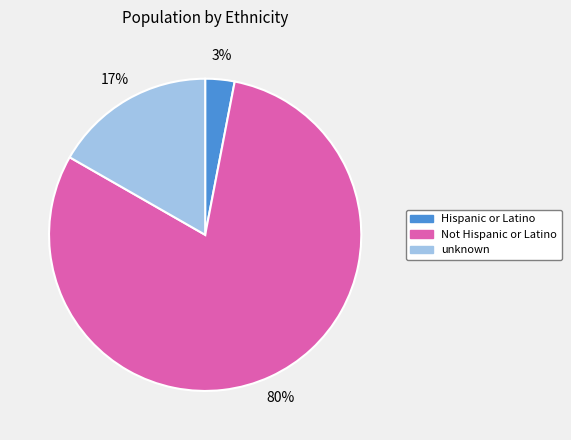

Which slice is the smallest?

Hispanic or Latino